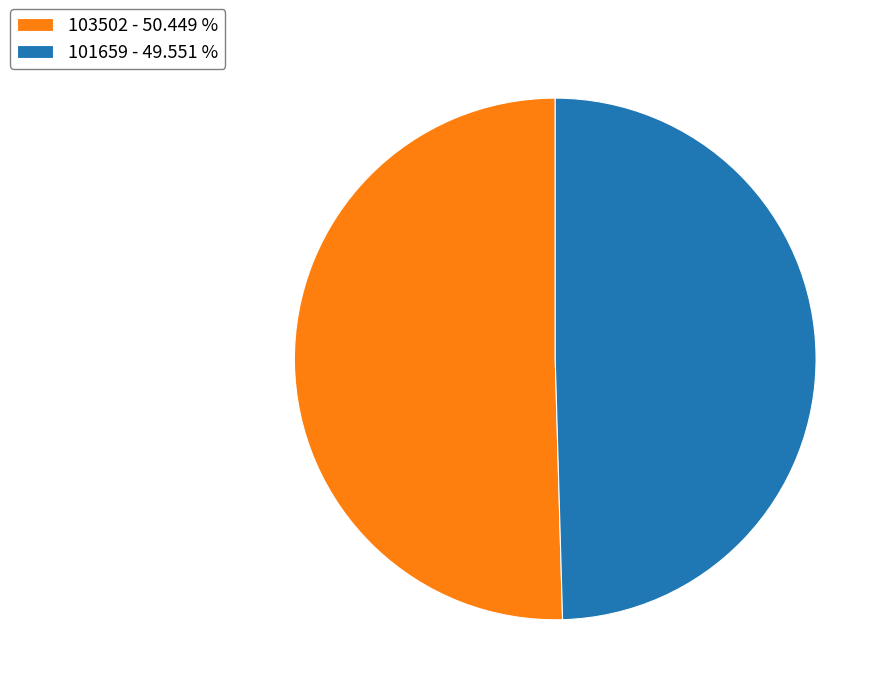

Does any single category account for the majority?

Yes